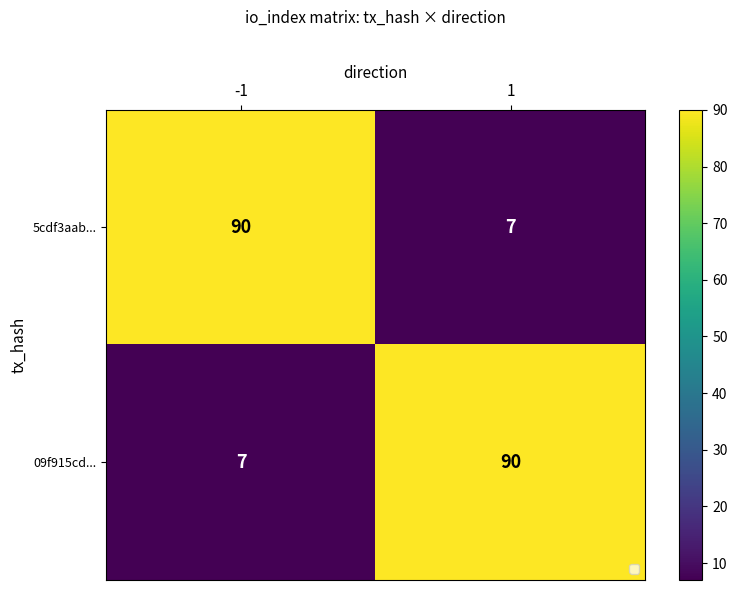

Between -1 and 1, which is larger?

-1